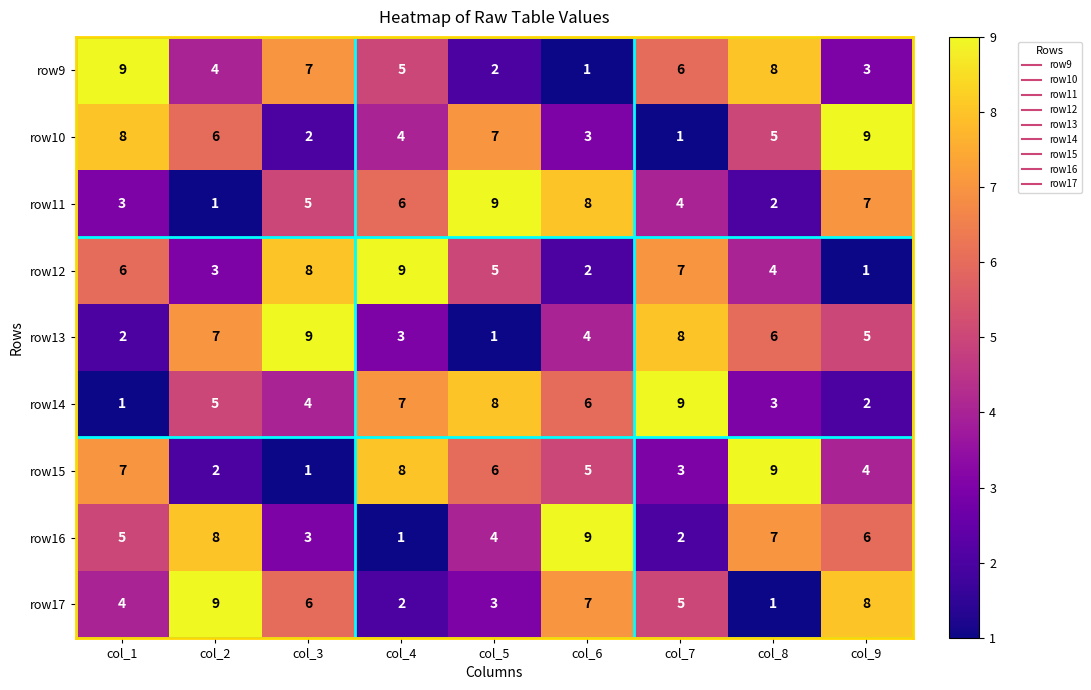

What is the difference between the row14 values at col_9 and col_5?

6